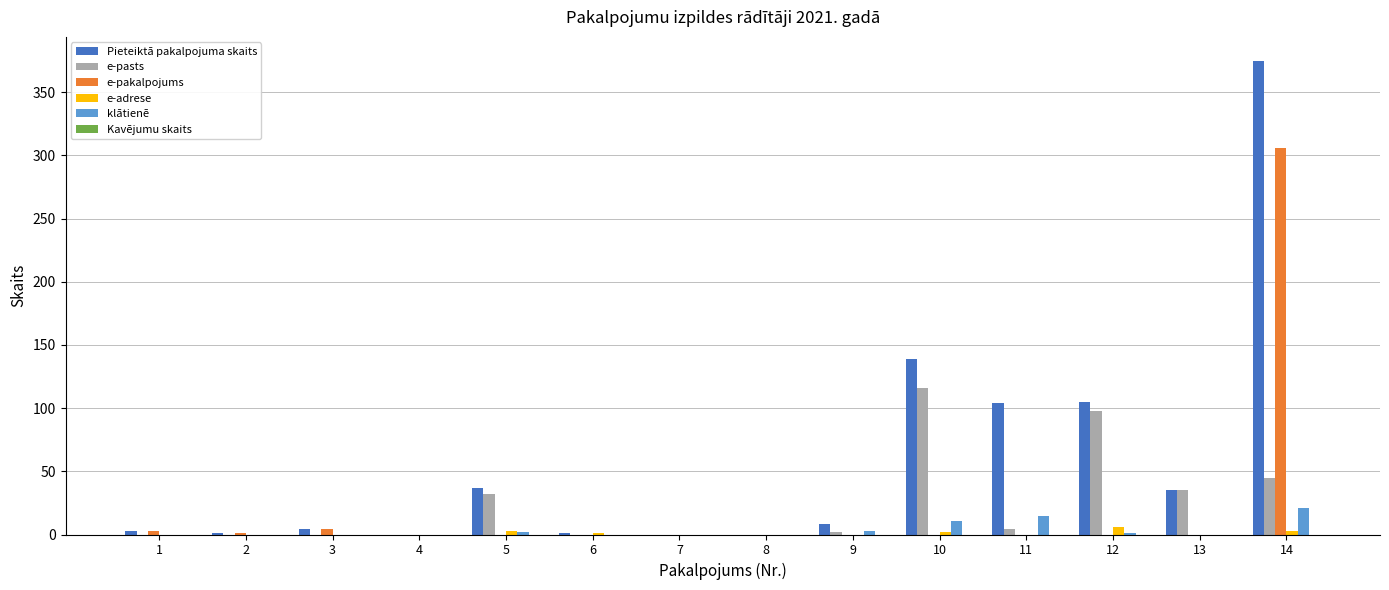

Which series has the largest total across all categories?

Pieteiktā pakalpojuma skaits